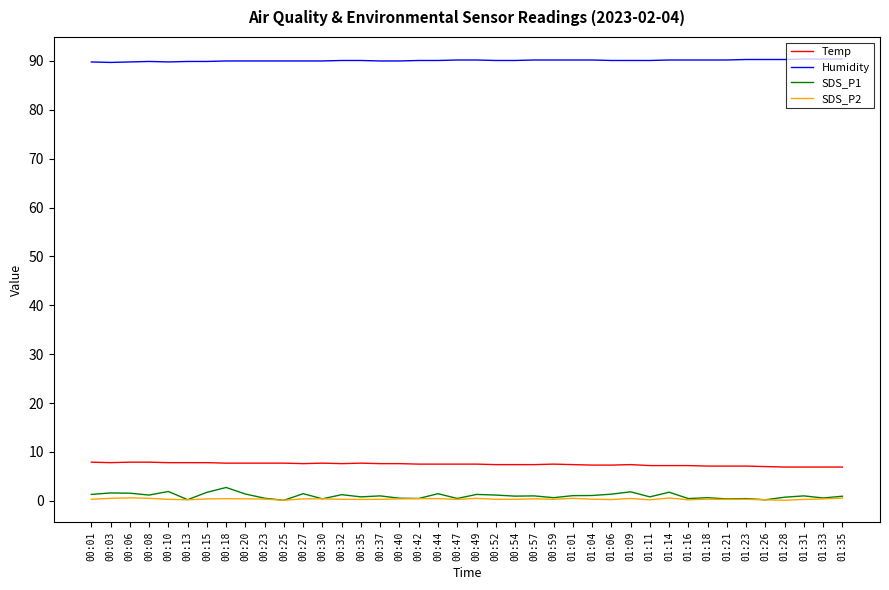

Count the number of data series in this chart.

4